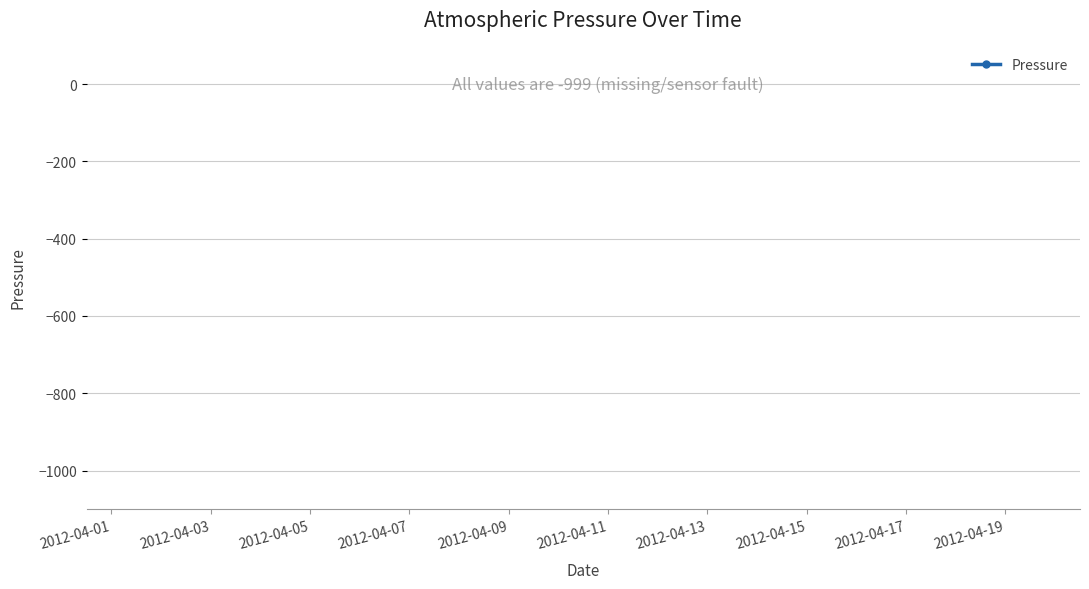

What position from the right is 19?

1